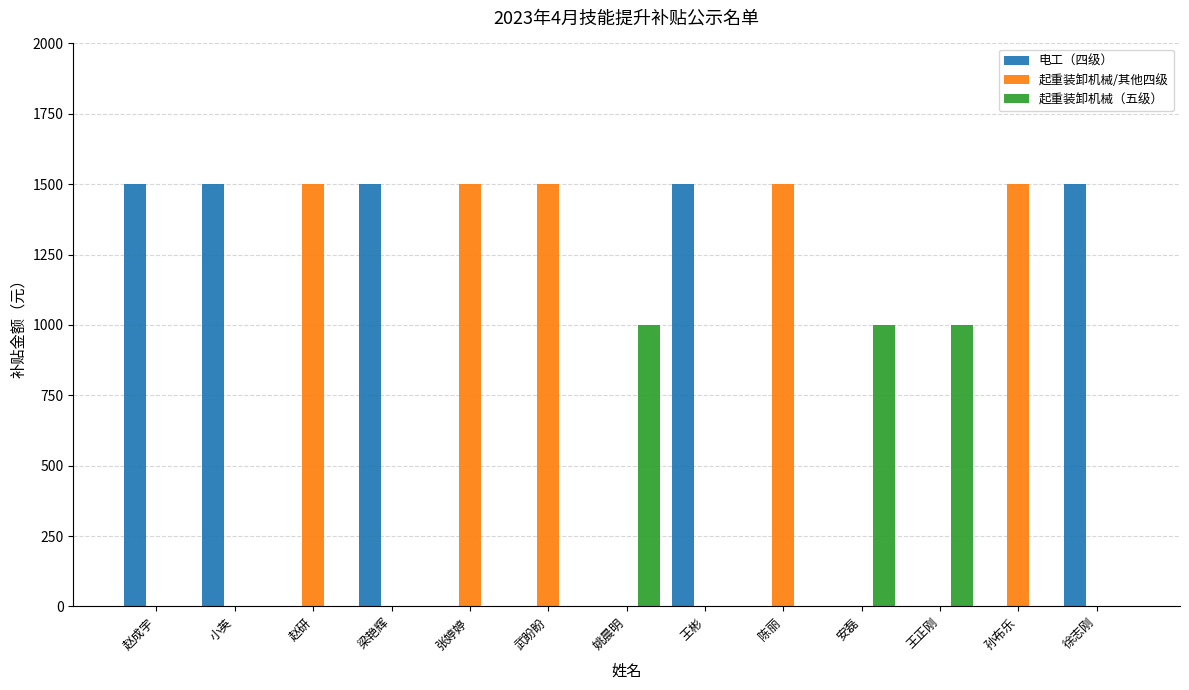

What is the greatest value displayed?

1500